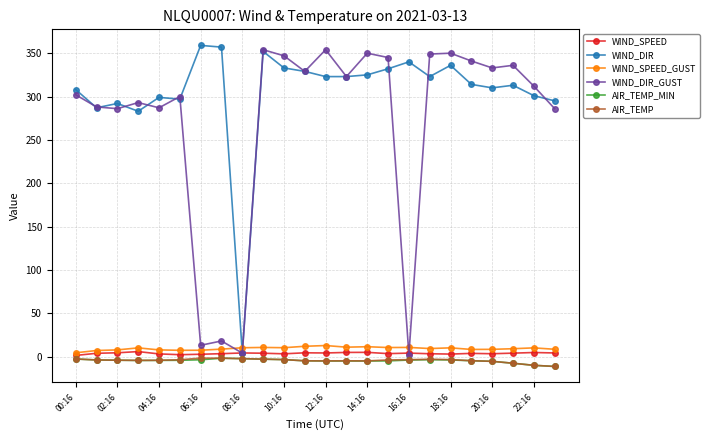

What are all the series names shown in the legend?

WIND_SPEED, WIND_DIR, WIND_SPEED_GUST, WIND_DIR_GUST, AIR_TEMP_MIN, AIR_TEMP